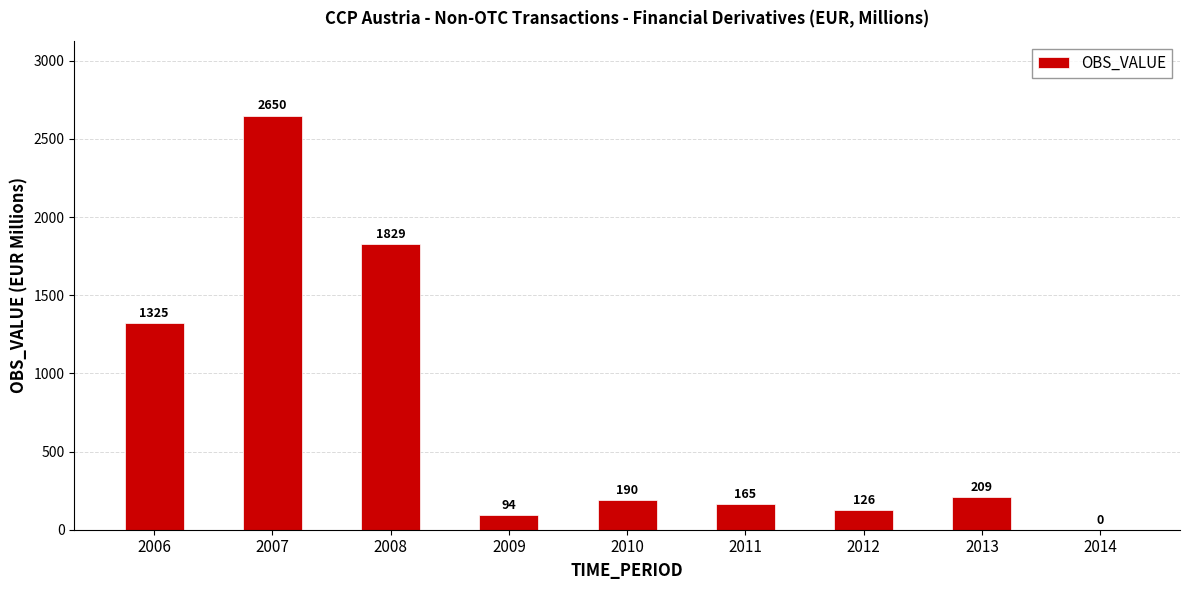

What is the sum of the values at 2013 and 2012?

335